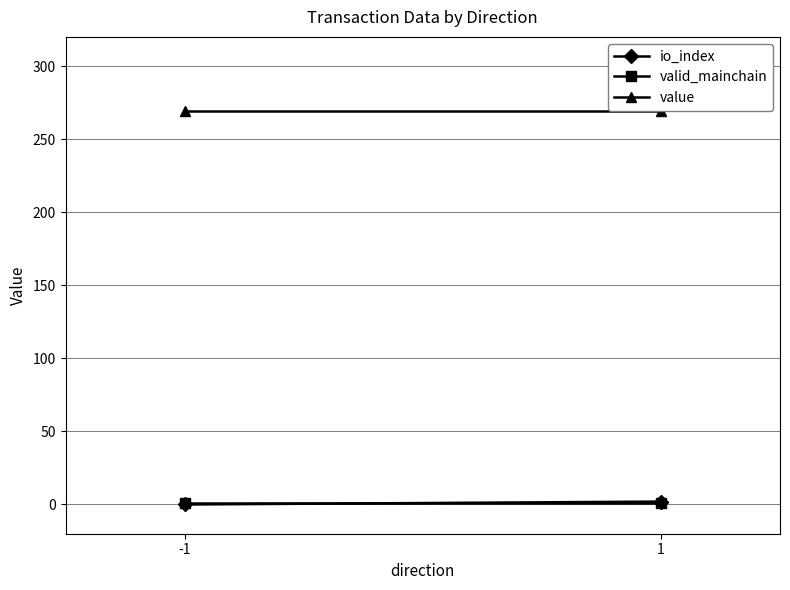

How many lines are shown in the chart?

3